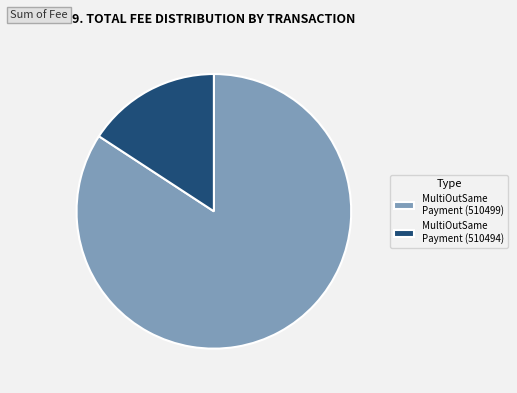

Is there any slice that represents more than half of the pie?

Yes